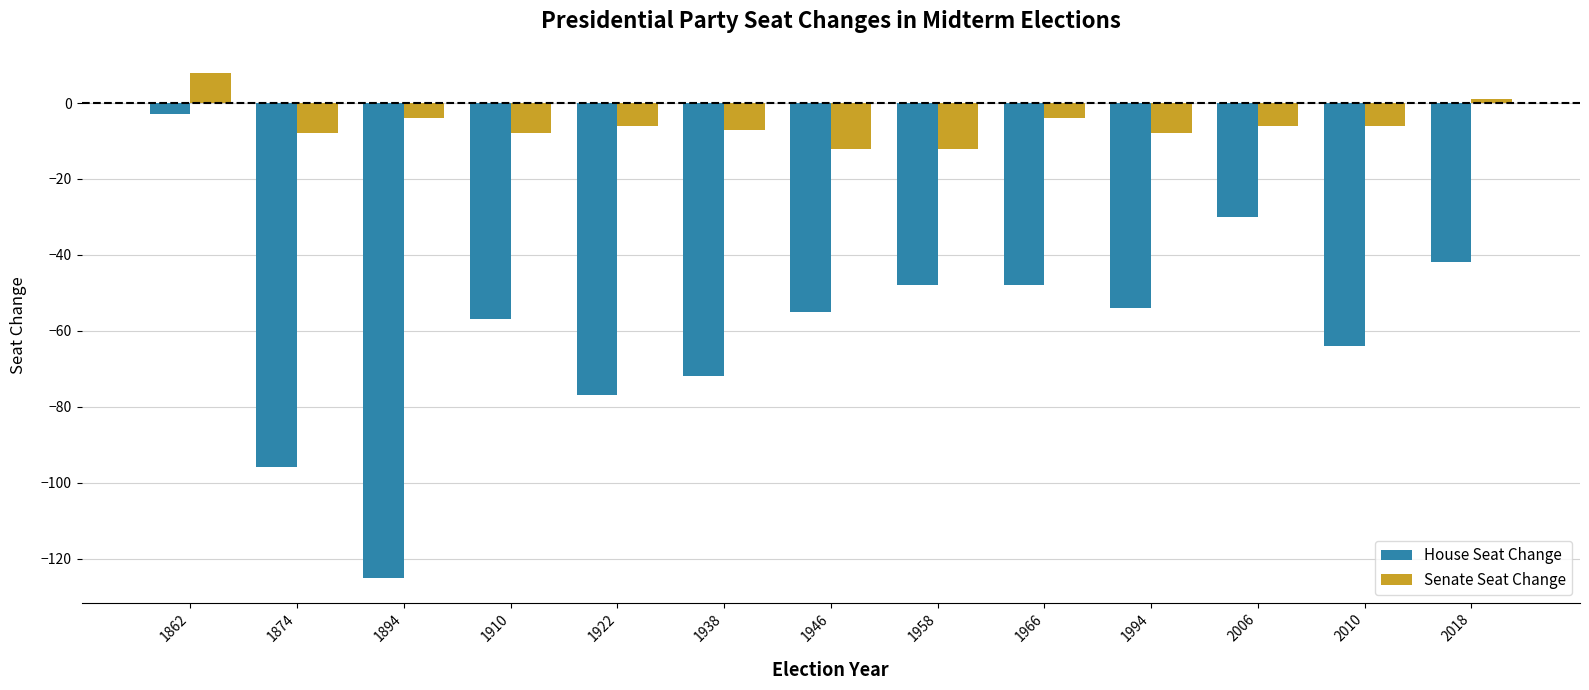

Which series has the largest total across all categories?

Senate Seat Change